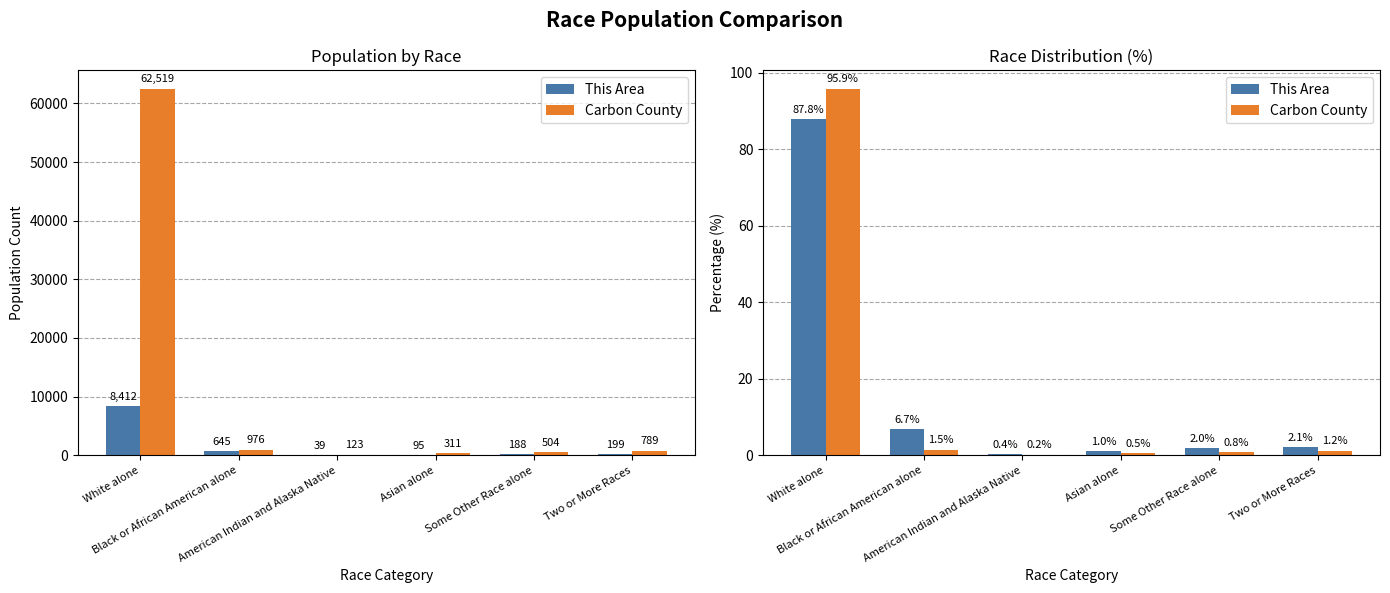

Where does the This Area series first go above 2?

White alone